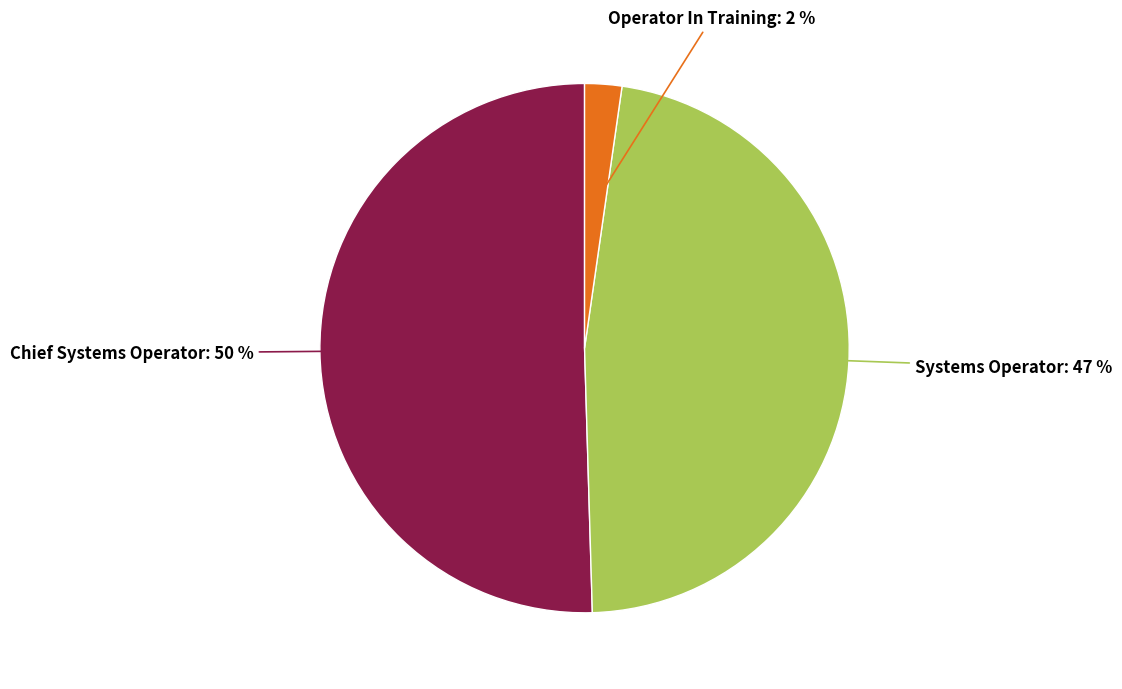

Which has a higher value, Systems Operator or Chief Systems Operator?

Chief Systems Operator